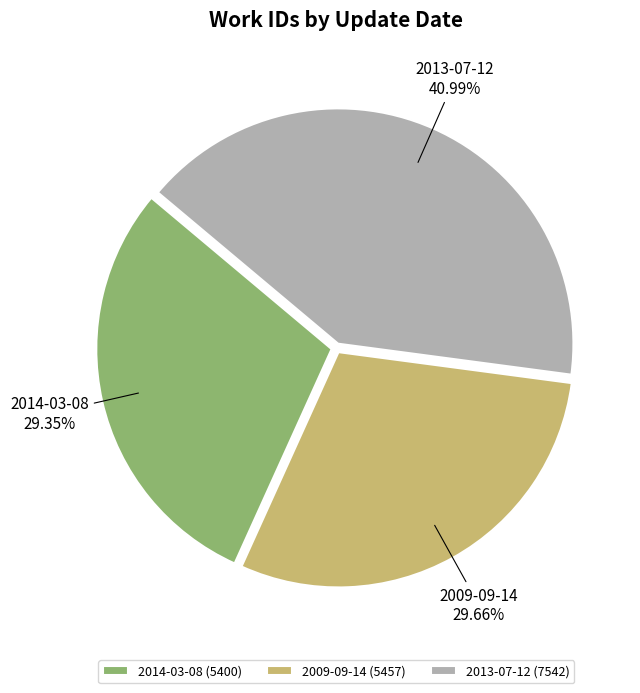

Do 2014-03-08 and 2013-07-12 together represent more than half of the pie?

Yes